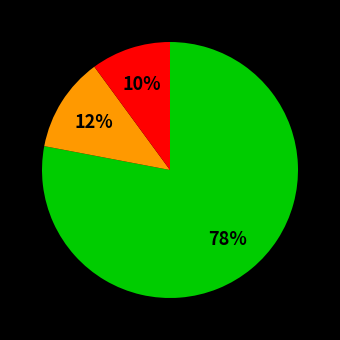

To the nearest percent, what is the average slice percentage?

33%